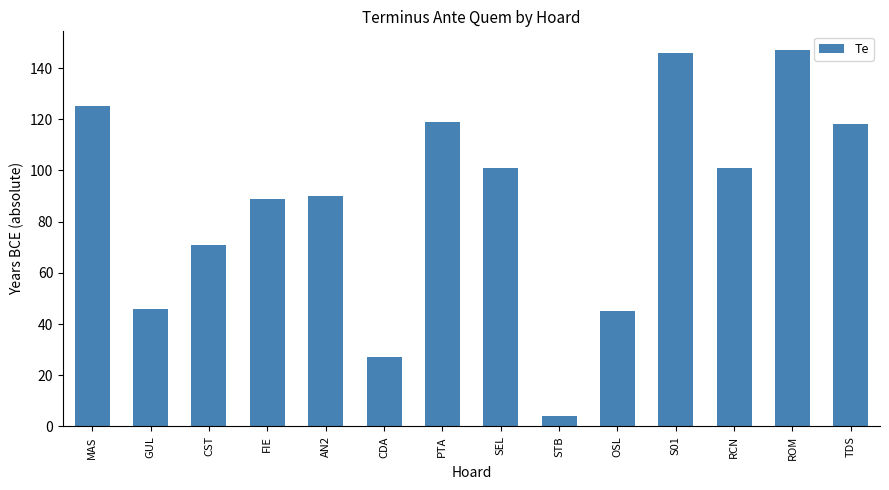

Reading left to right, what are all the values shown in this chart?

MAS=125	GUL=46	CST=71	FIE=89	AN2=90	CDA=27	PTA=119	SEL=101	STB=4	OSL=45	S01=146	RCN=101	ROM=147	TDS=118